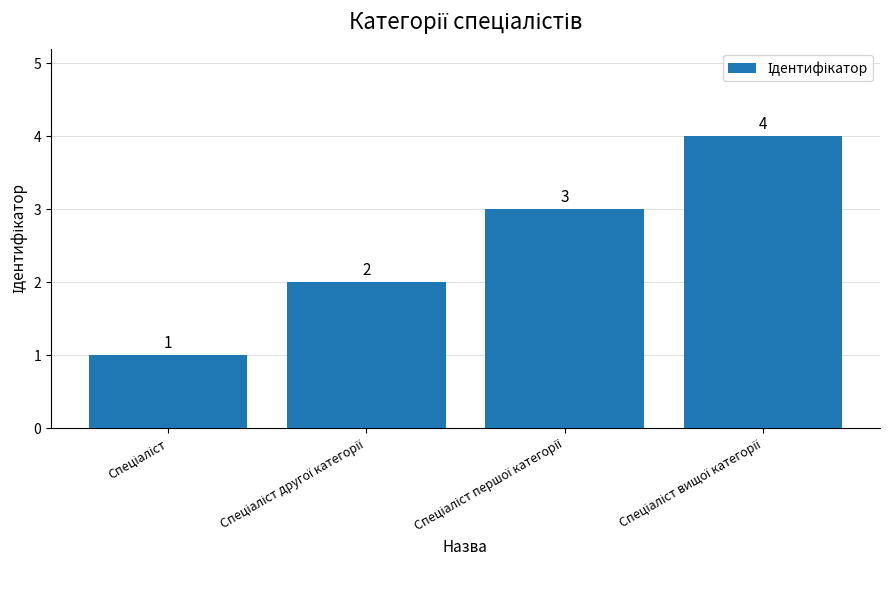

What is the maximum value shown in the chart?

4